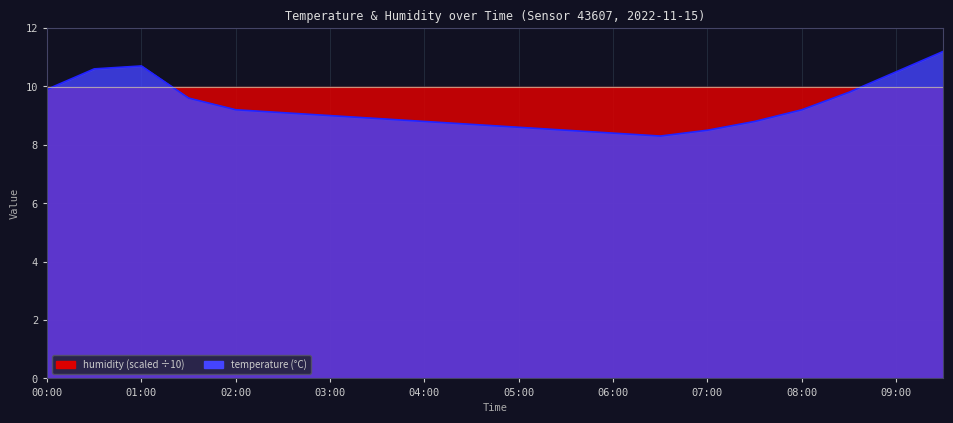

Read the value at 06:00.

8.4